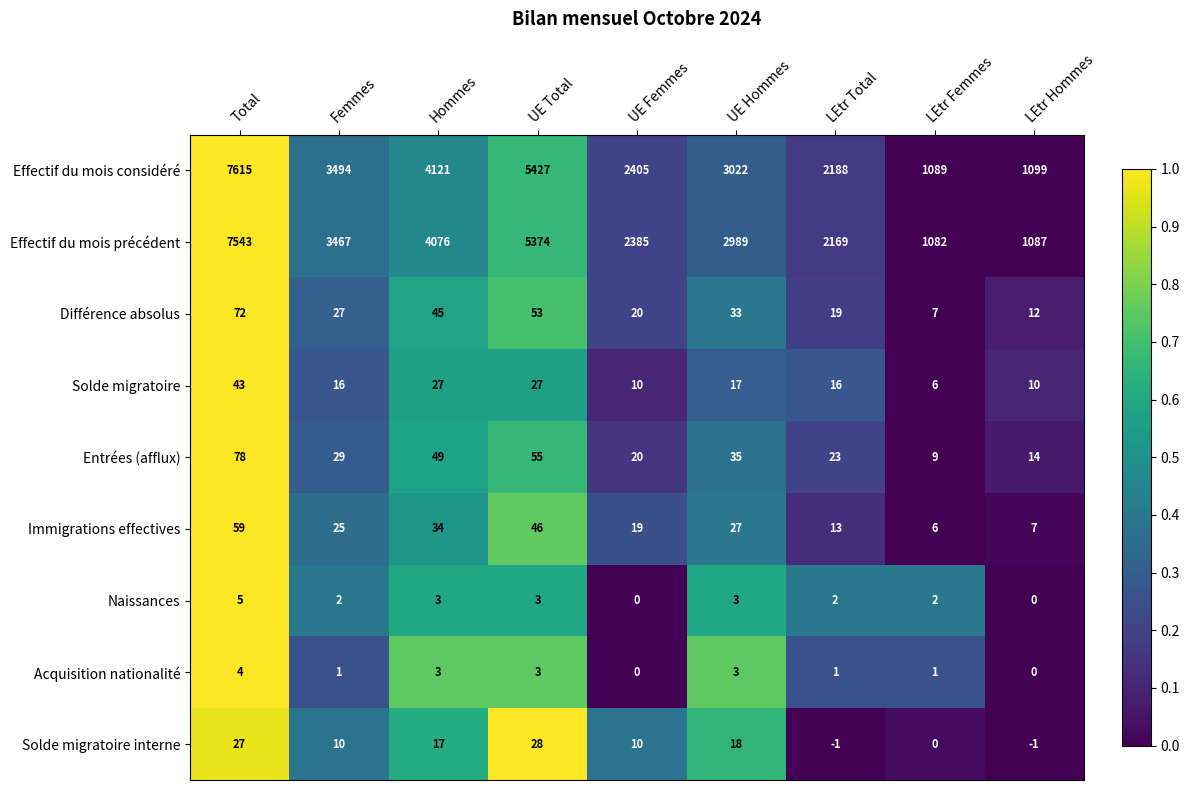

At how many categories does at least one series exceed 0?

9